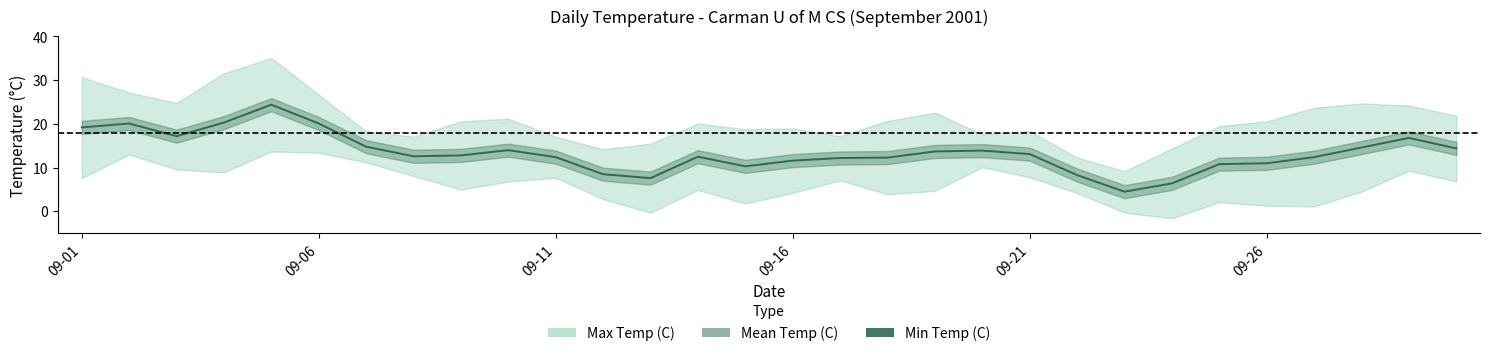

How many interior local peaks (higher than both neighbors) does the data have?

6